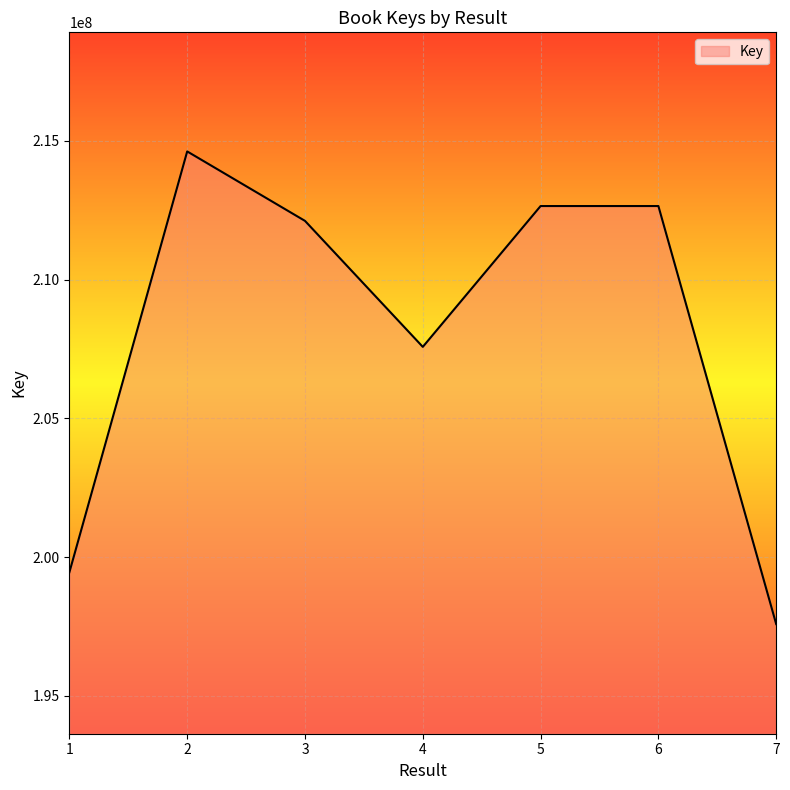

What is the change in value from 1 to 6?

+13197958